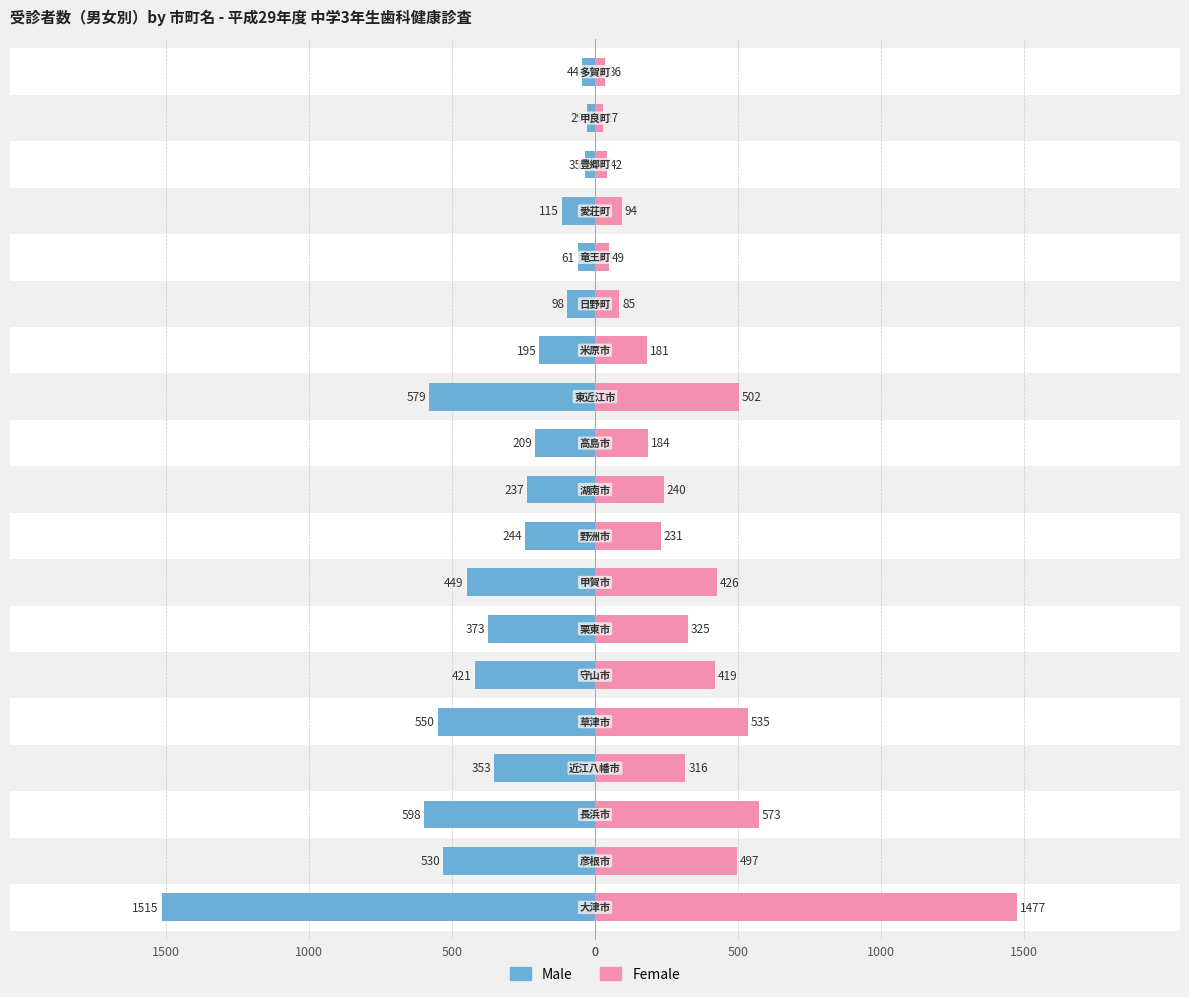

The value of Female at 14 is 49. True or false?

True